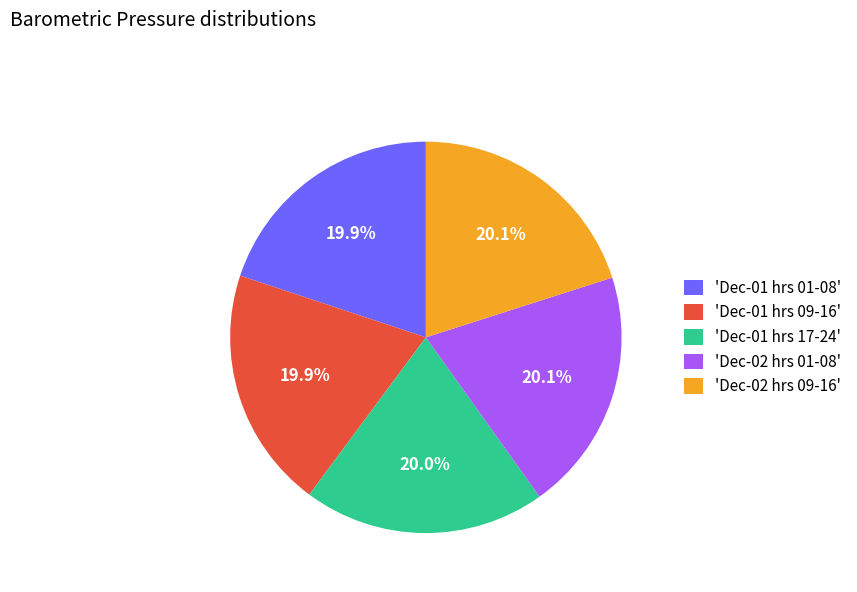

Approximately how many times larger is the value at 'Dec-02 hrs 09-16' compared to 'Dec-02 hrs 01-08'?

1.0